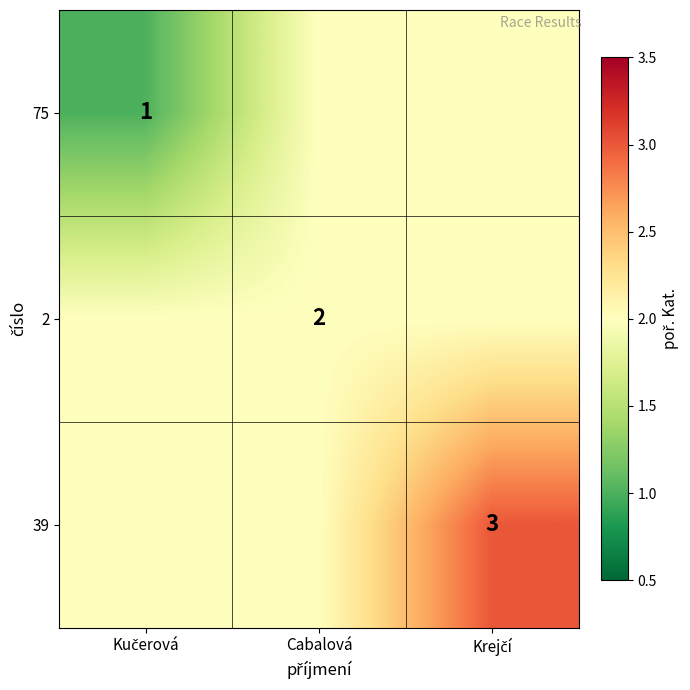

True or false: 2 has a value of 2 at Cabalová.

True